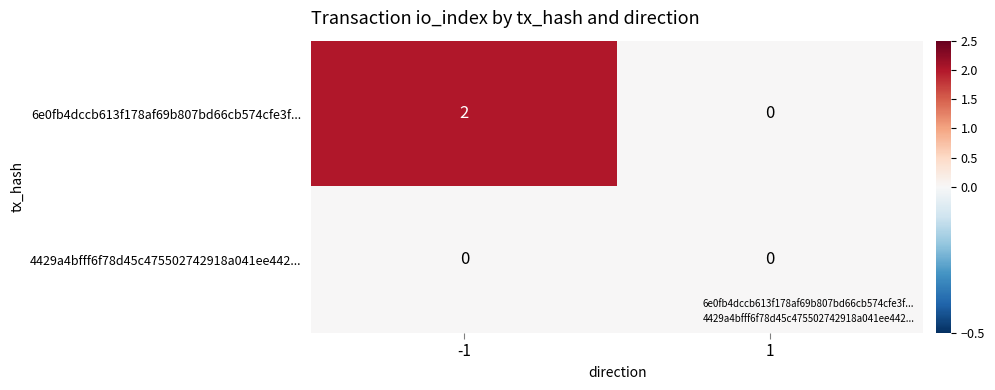

List the series in order of their overall mean, lowest first.

4429a4bfff6f78d45c475502742918a041ee442..., 6e0fb4dccb613f178af69b807bd66cb574cfe3f...